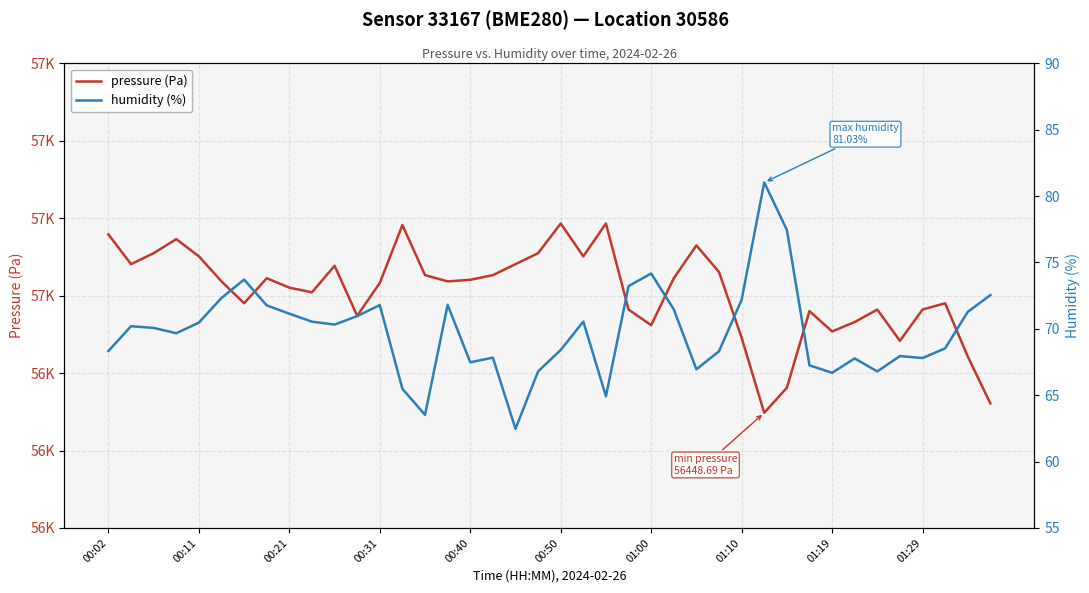

What is the sum of all humidity (%) values?

2792.0